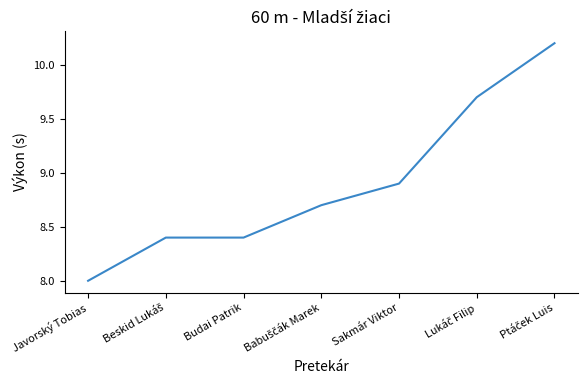

What is the difference between the maximum and minimum values?

2.2